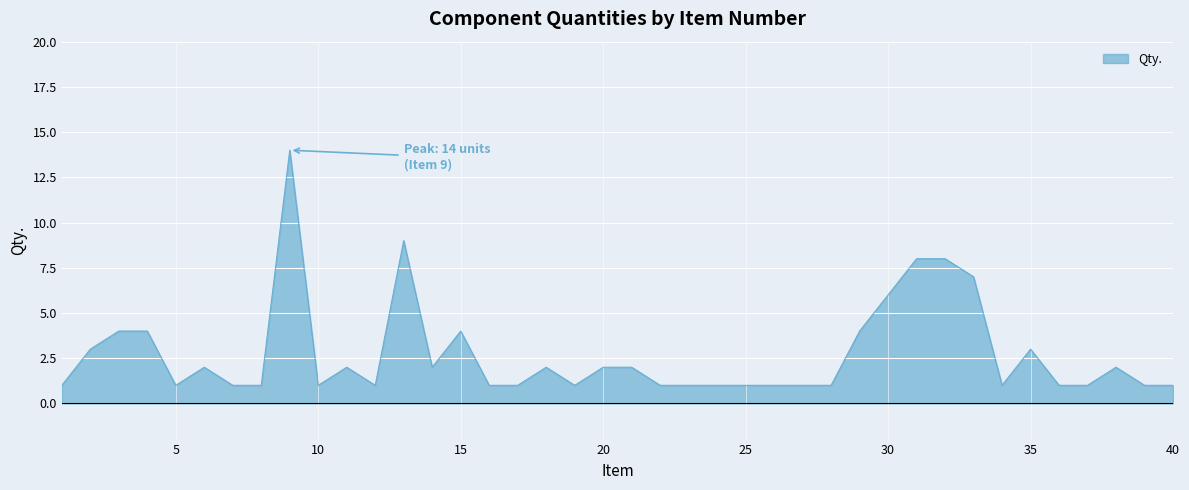

What is the greatest value displayed?

14